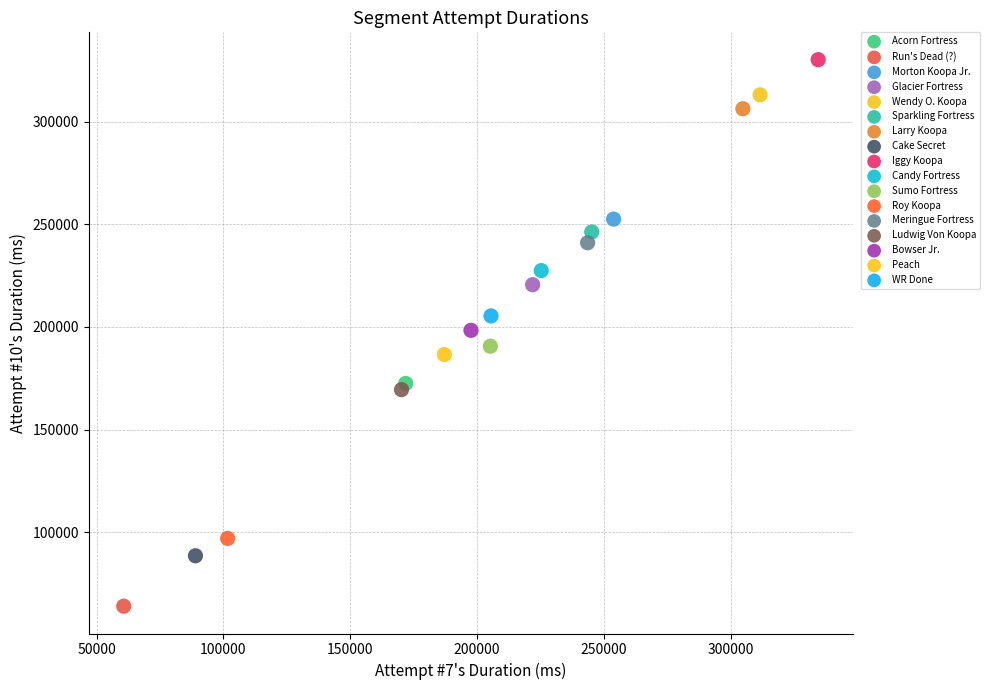

What are all the series names shown in the legend?

Acorn Fortress, Run's Dead (?), Morton Koopa Jr., Glacier Fortress, Wendy O. Koopa, Sparkling Fortress, Larry Koopa, Cake Secret, Iggy Koopa, Candy Fortress, Sumo Fortress, Roy Koopa, Meringue Fortress, Ludwig Von Koopa, Bowser Jr., Peach, WR Done